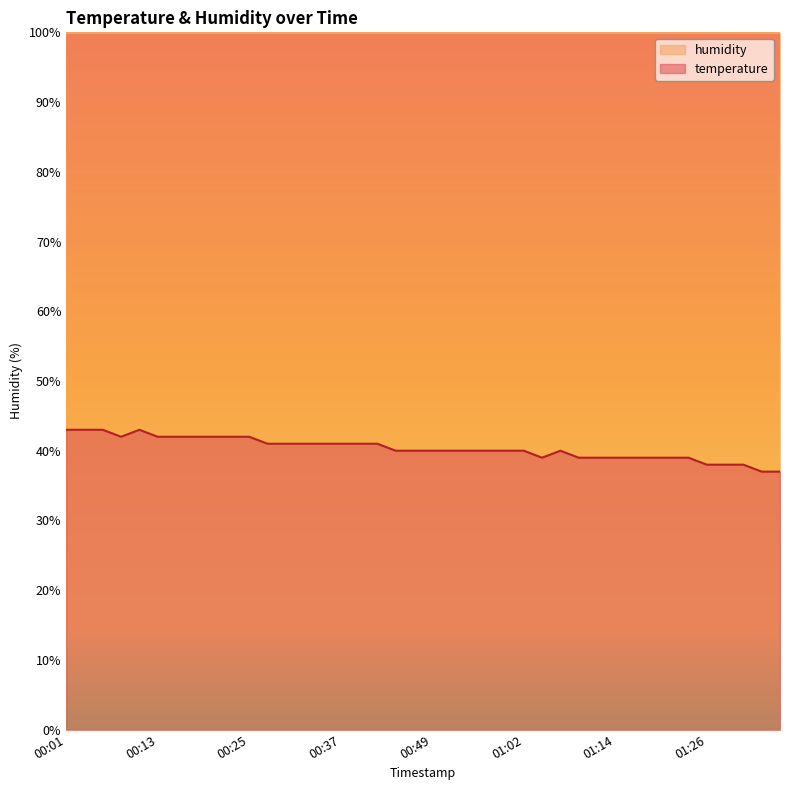

True or false: the data has more than 1 interior local peaks.

True